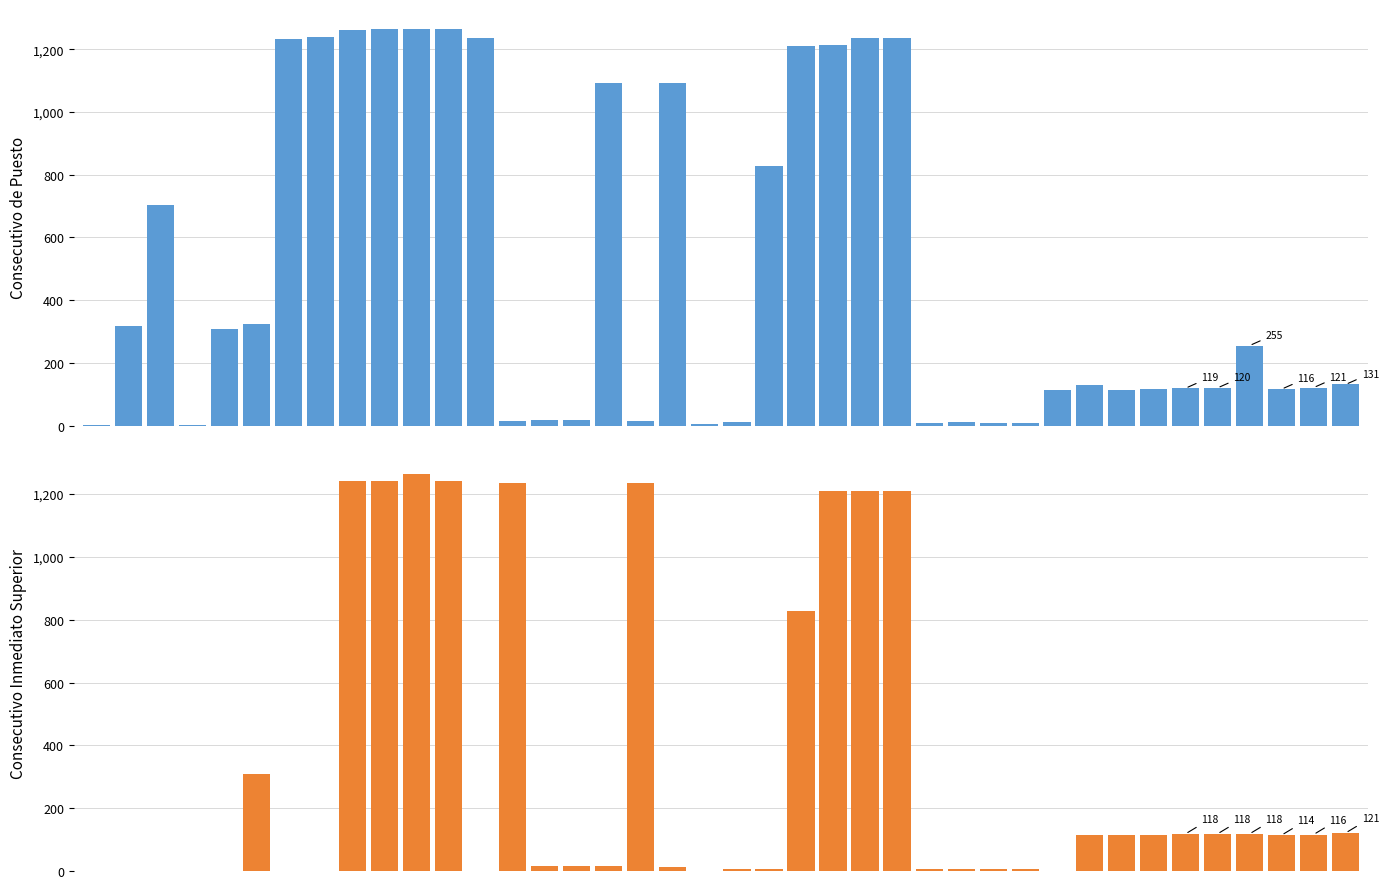

Reading right to left, extract all data points from this chart.

CONSECUTIVO UNICO DE PUESTO: 131	121	116	255	120	119	118	115	128	114	9	8	11	7	1237	1236	1212	1211	827	10	6	1092	14	1093	17	19	15	1235	1265	1264	1263	1262	1240	1234	325	308	3	704	319	1
CONSECUTIVO UNICO DEL INMEDIATO SUPERIOR: 121	116	114	118	118	118	115	114	114	1	6	6	7	6	1211	1211	1211	827	6	6	1	14	1235	15	15	15	1235	1	1240	1263	1240	1240	1	1	308	1	1	1	1	0